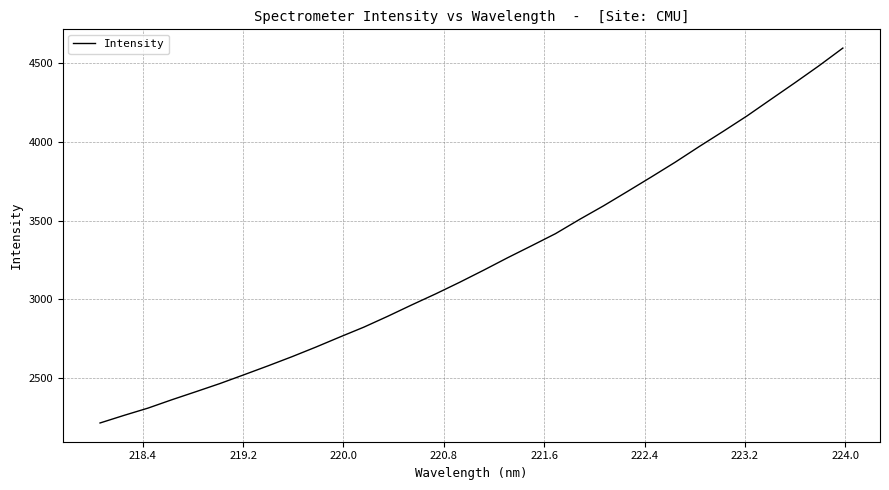

What is the difference between the maximum and minimum values?

2380.7